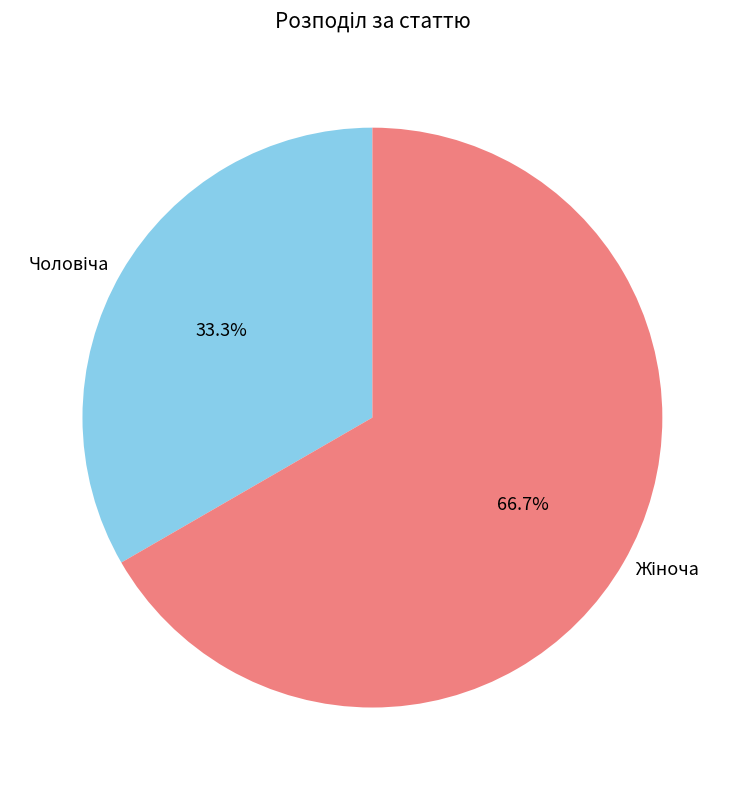

Does any single category account for the majority?

Yes